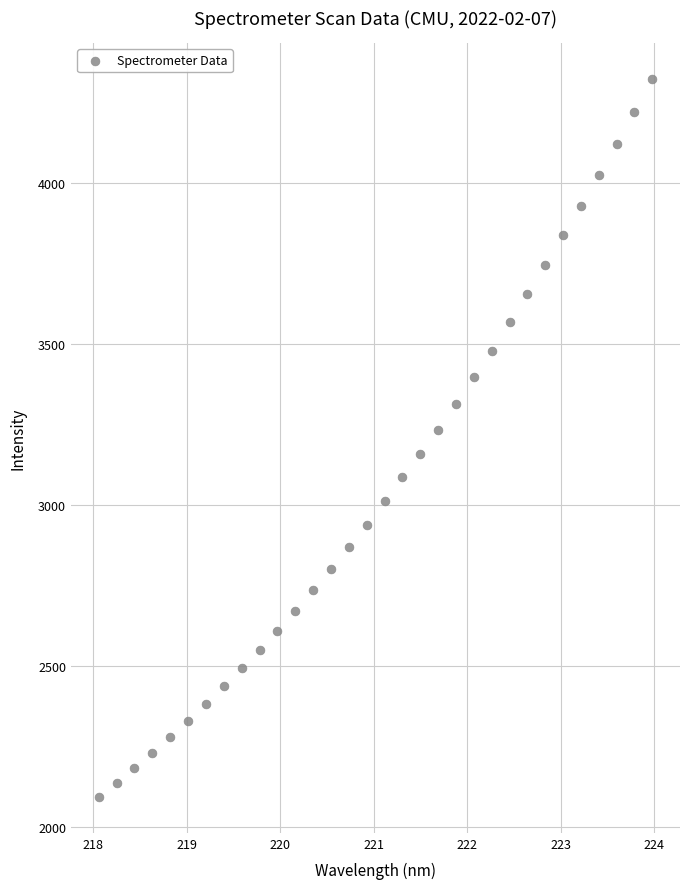

What is the range of Y values (max minus min)?

2230.3